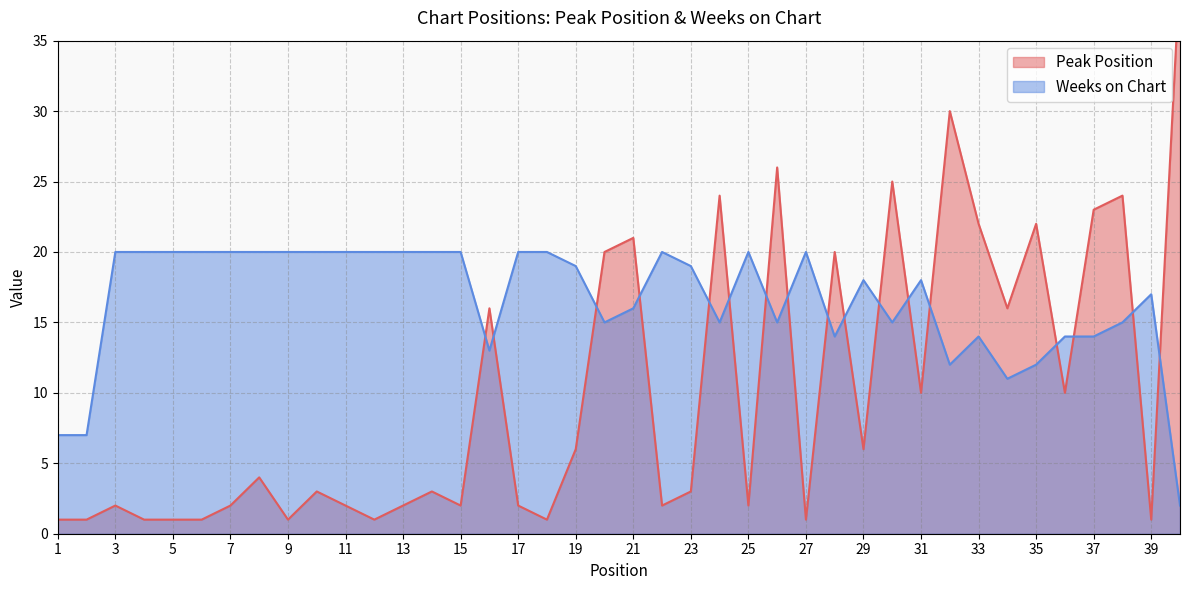

How many distinct data groups are displayed?

2